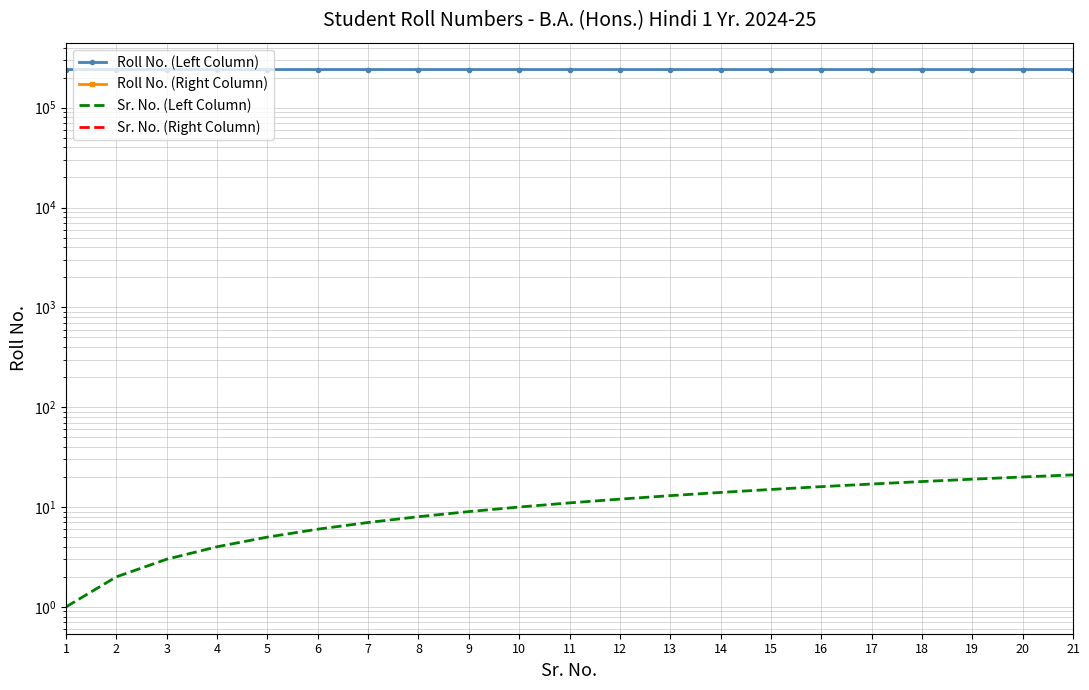

True or false: Roll No. (Left) and Sr. No. (Left) intersect in this chart.

False